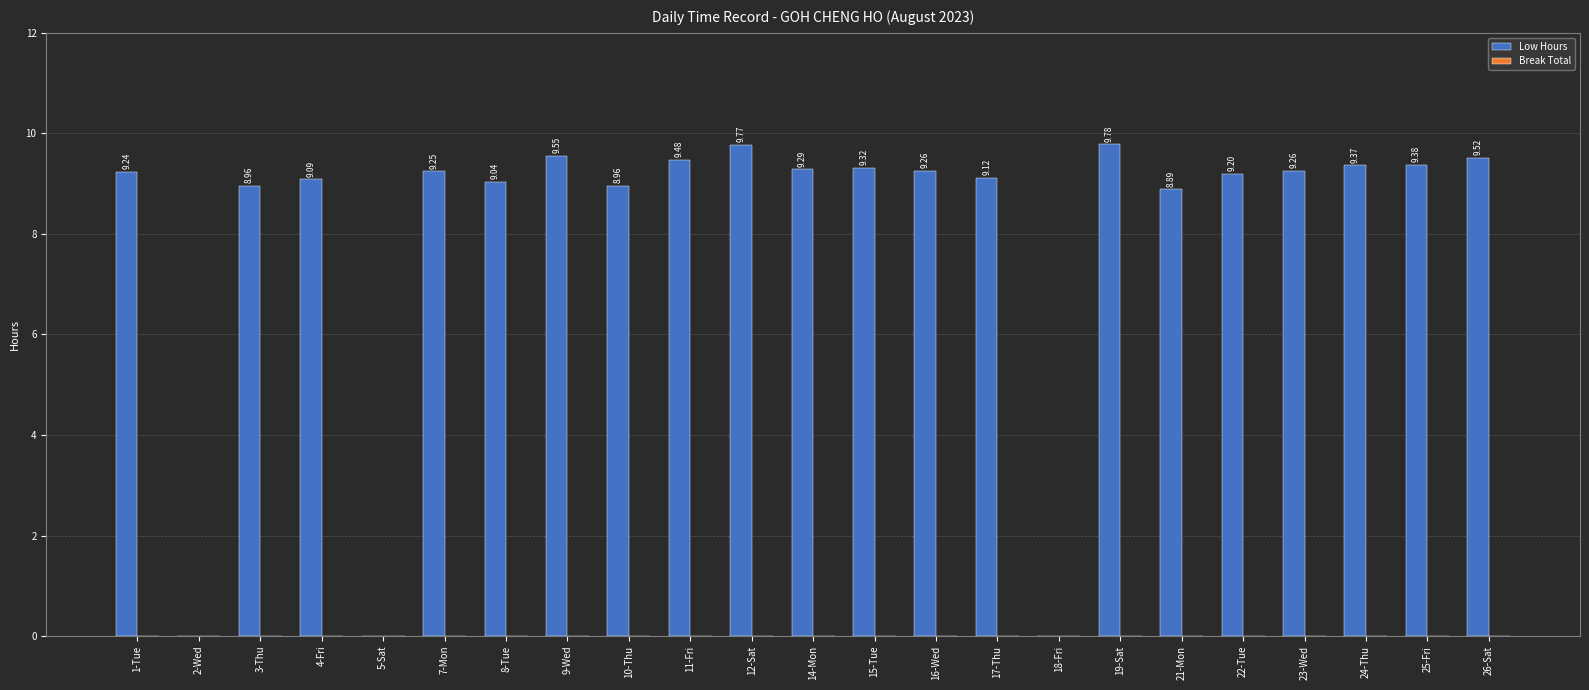

Which has a higher value, 9-Wed or 5-Sat?

9-Wed